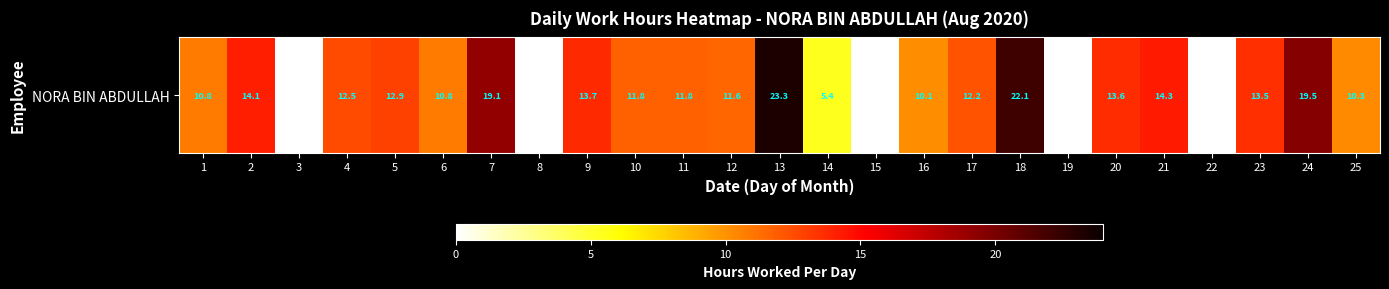

Reading left to right, what are all the values shown in this chart?

1=10.8	2=14.1	3=0.0	4=12.5	5=12.9	6=10.8	7=19.1	8=0.0	9=13.7	10=11.8	11=11.8	12=11.6	13=23.3	14=5.4	15=0.0	16=10.1	17=12.2	18=22.1	19=0.0	20=13.6	21=14.3	22=0.0	23=13.5	24=19.5	25=10.3